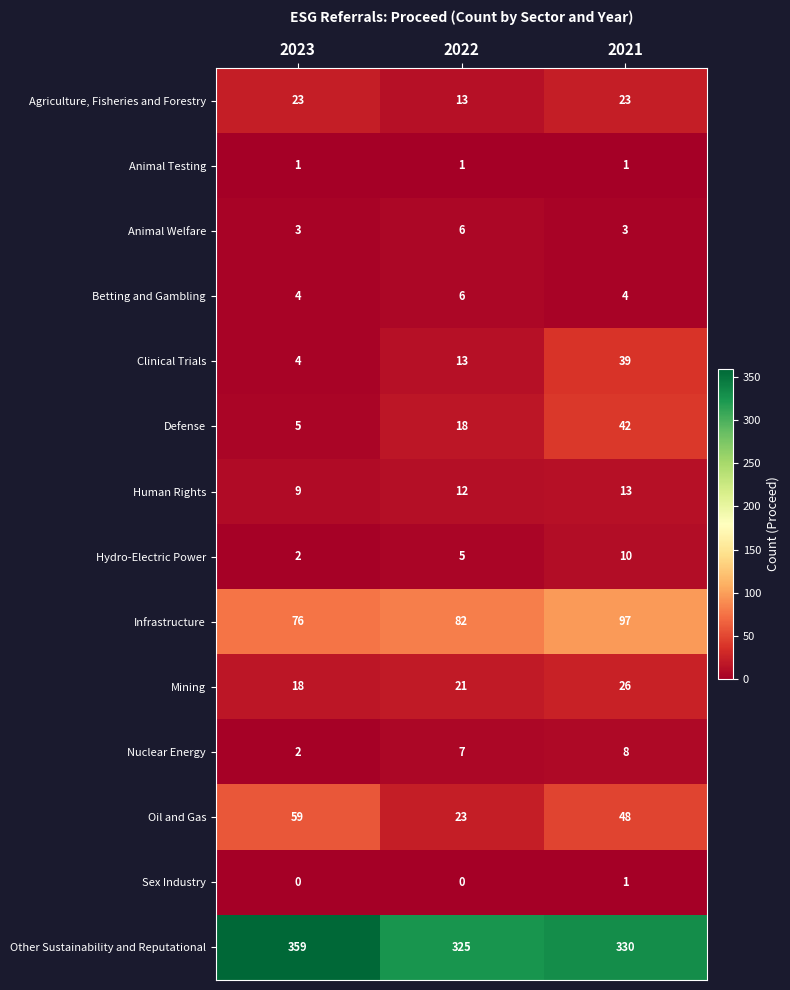

How many Oil and Gas values are between 23 and 59?

3